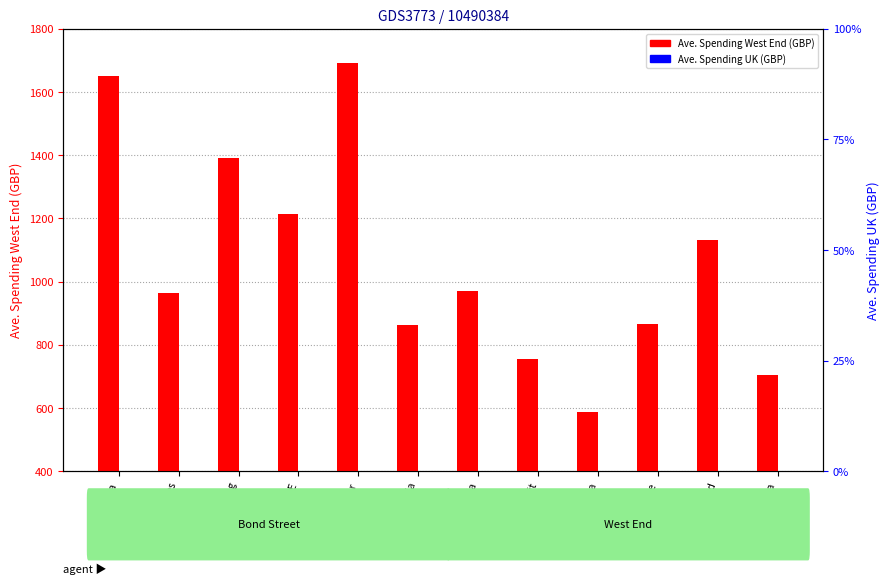

Is the value of Ave. Spending UK (GBP) at Thailand greater than the value of Ave. Spending West End (GBP) at India?

Yes